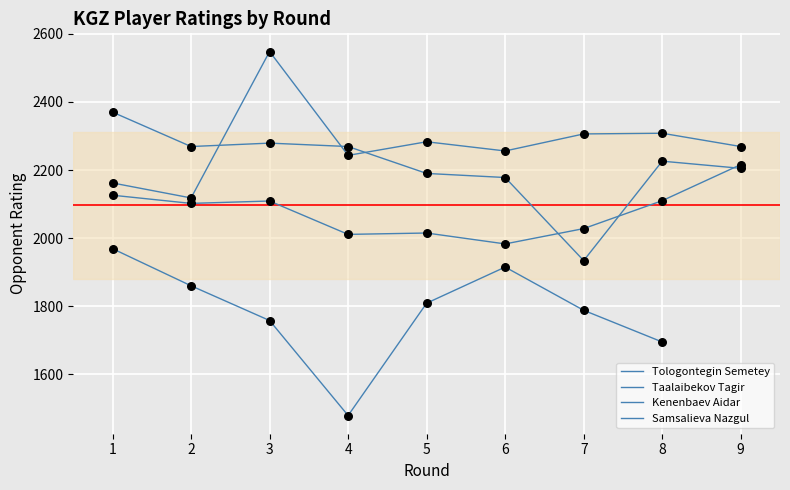

Which series has the largest Y range (max minus min)?

Samsalieva Nazgul